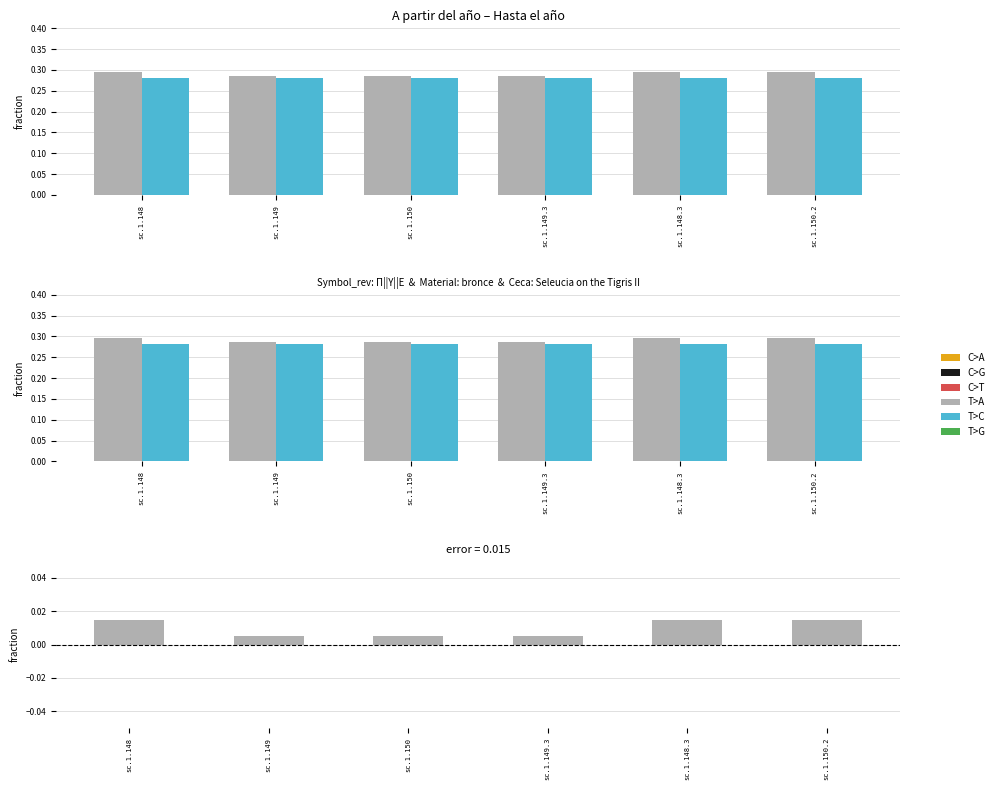

What is the sum of the Hasta el año values at sc.1.149.3 and sc.1.149?

0.6